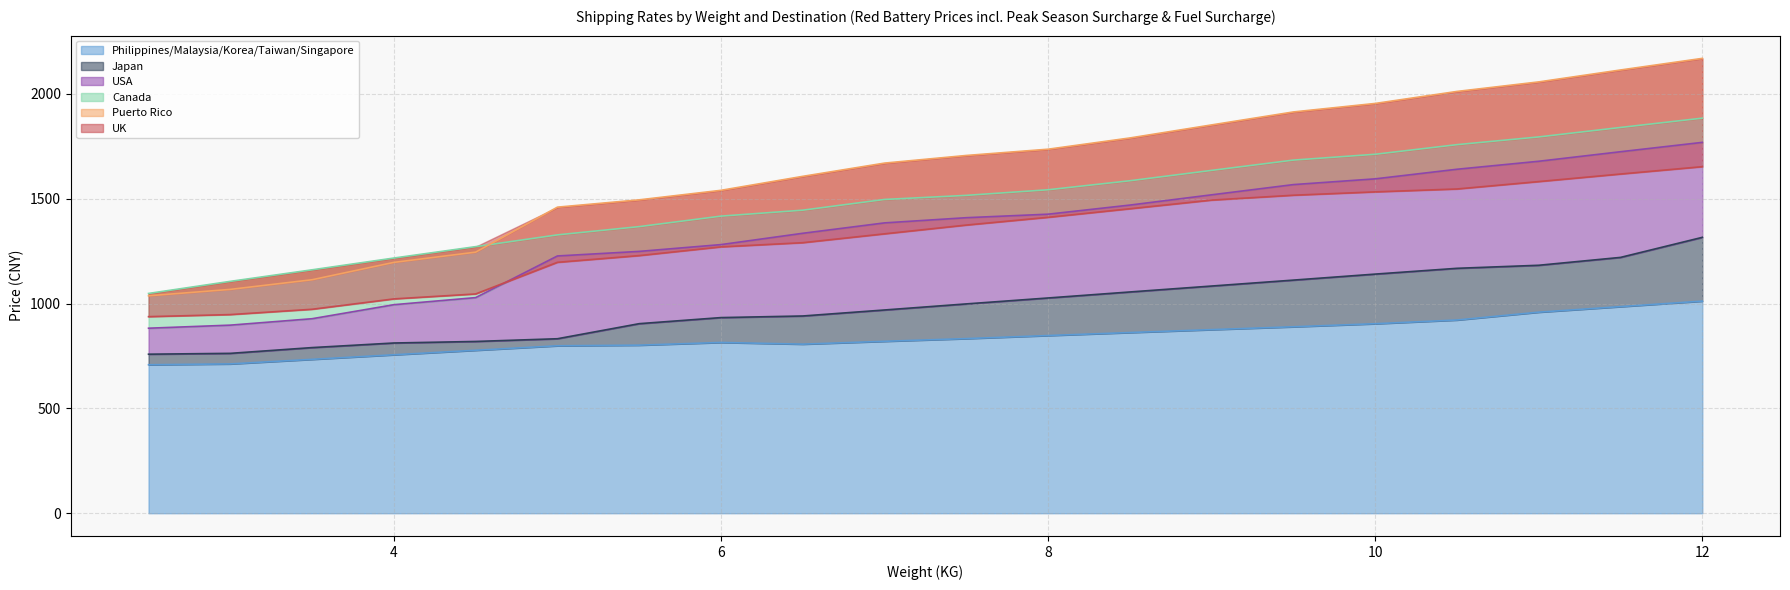

What is the label of the 7th point from the left?

5.5